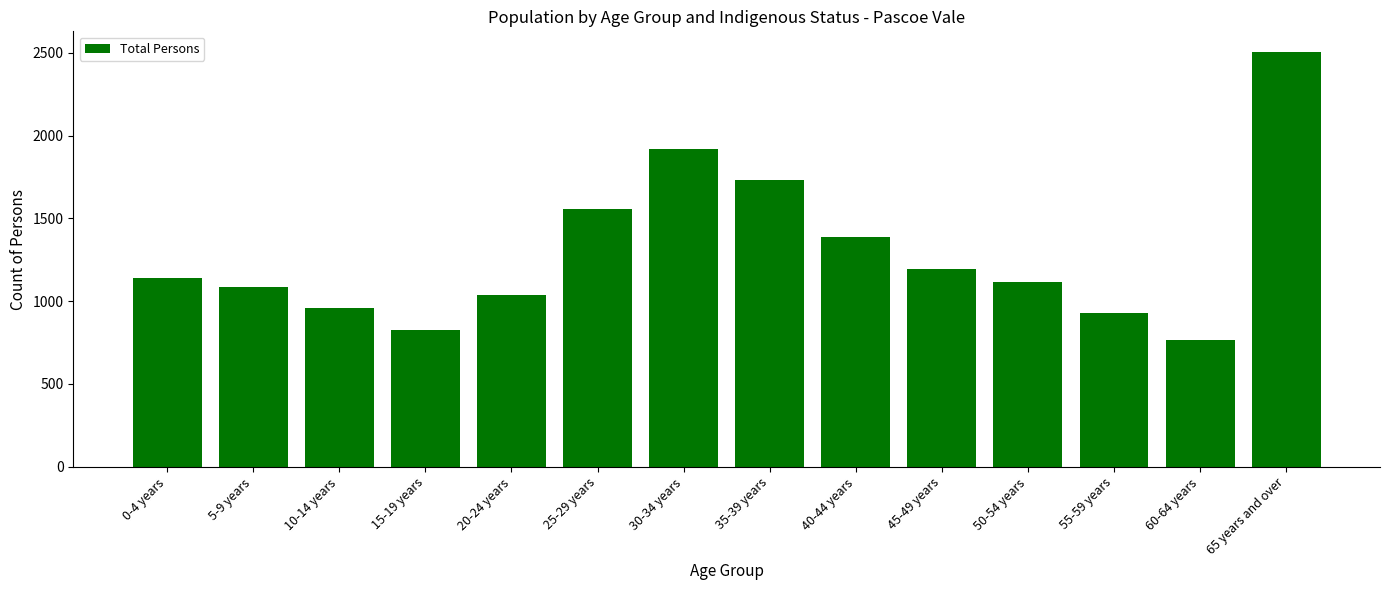

What is the value of the 8th bar from the left?

1734